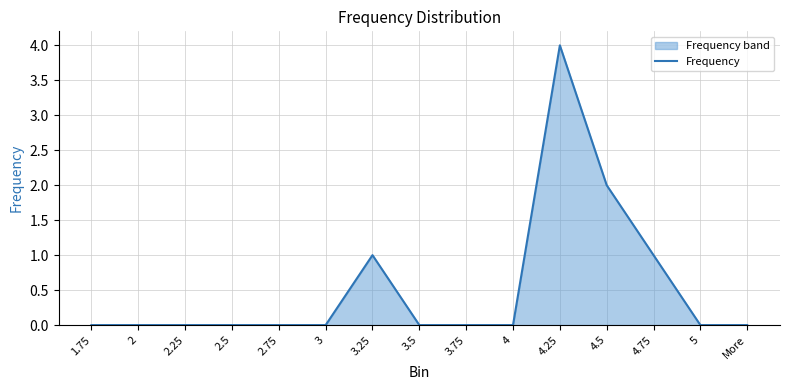

Count the number of categories in the chart.

15